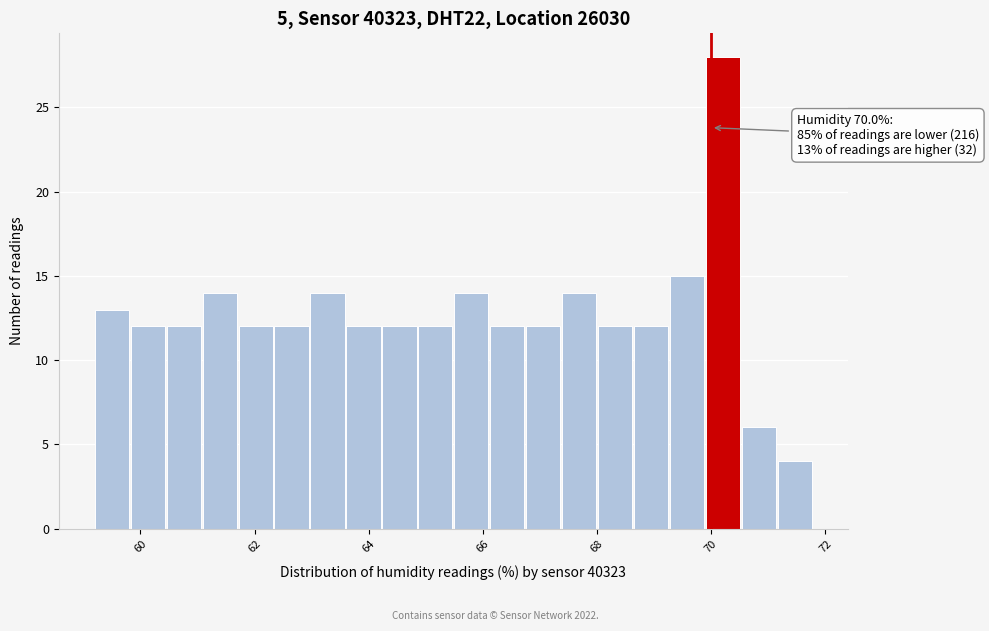

Read against the x-axis, roughly where is the centre of the tallest bar?

70.2